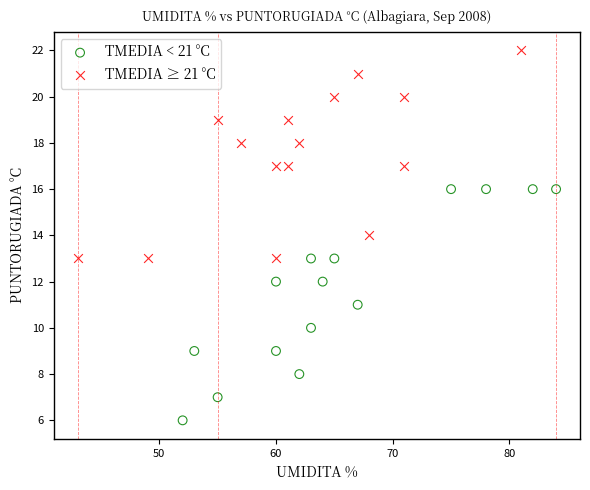

Which series has the largest Y range (max minus min)?

TMEDIA < 21 °C